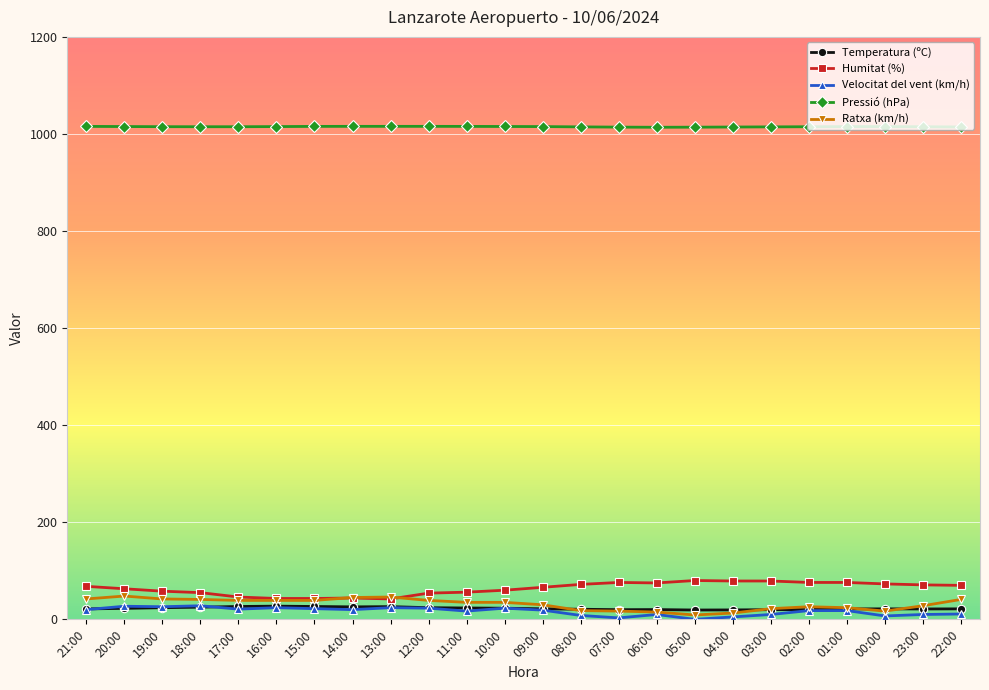

True or false: Velocitat del vent (km/h) and Humitat (%) intersect in this chart.

False